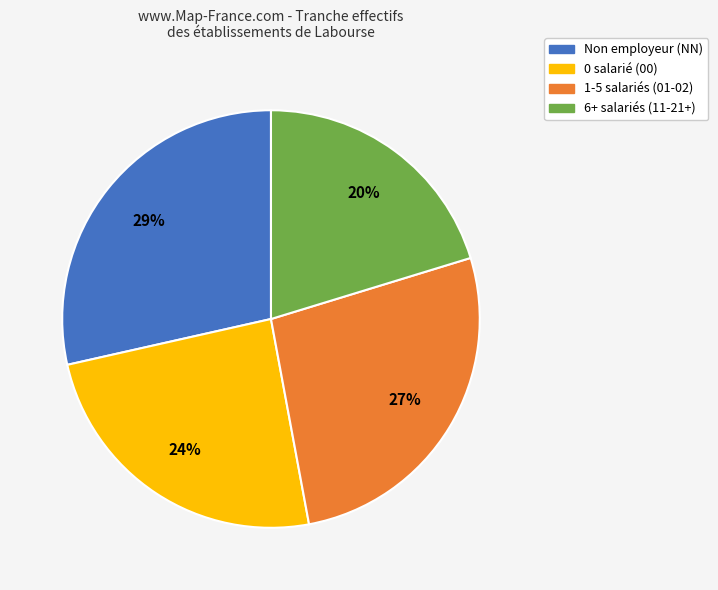

To the nearest percent, what is the average slice percentage?

25%